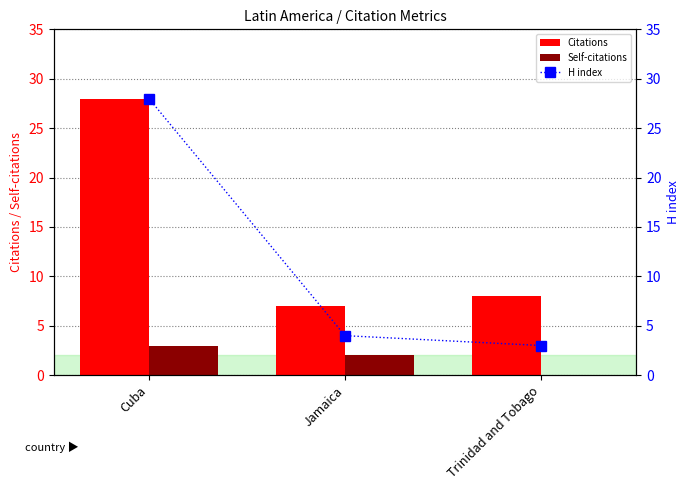

Are the bars grouped side by side (vs. stacked)?

Yes